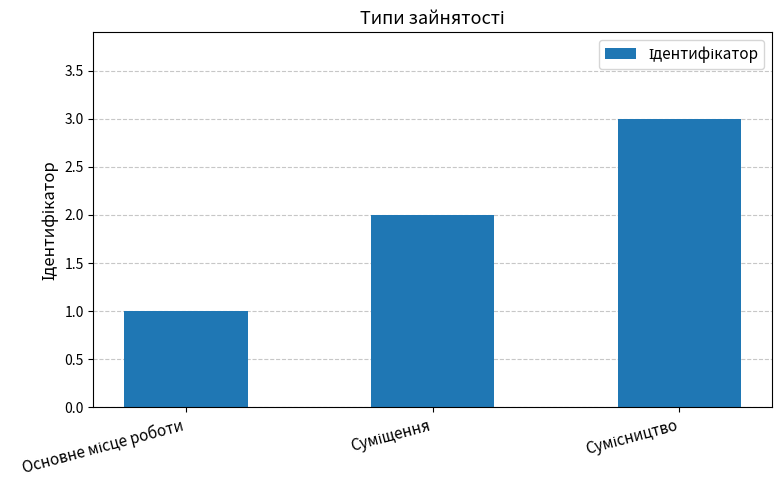

What is the sum of all values?

6